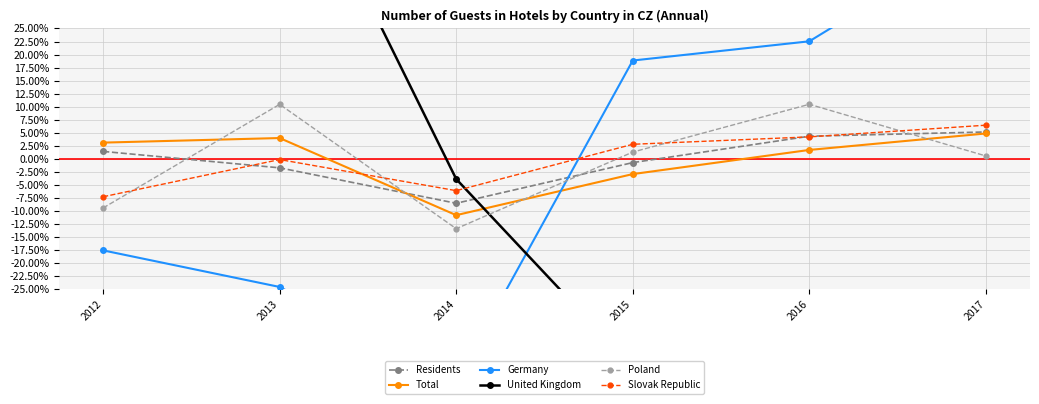

What is the difference between the maximum and minimum values in the Slovak Republic series?

0.1